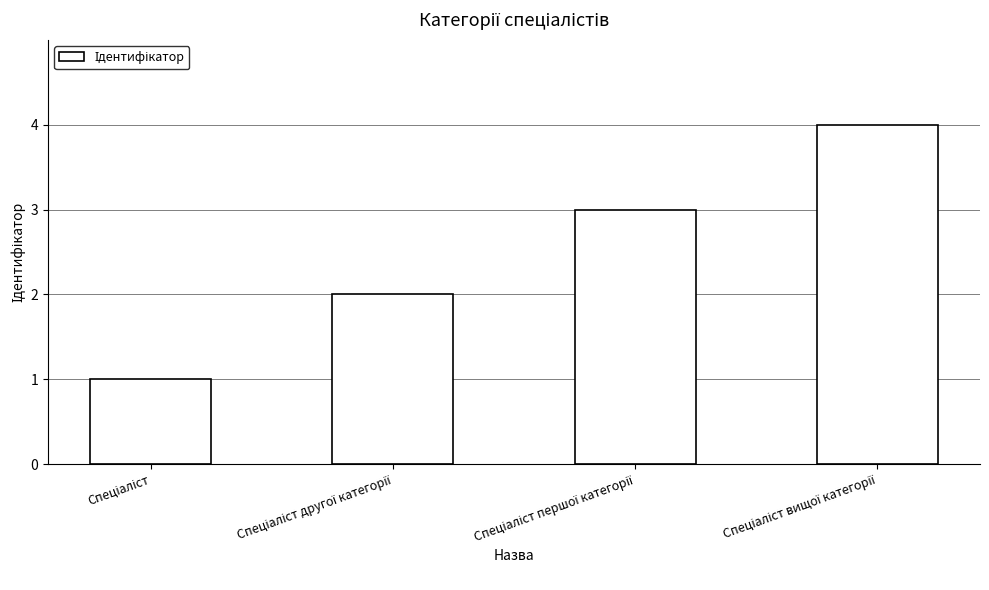

What is the greatest value displayed?

4